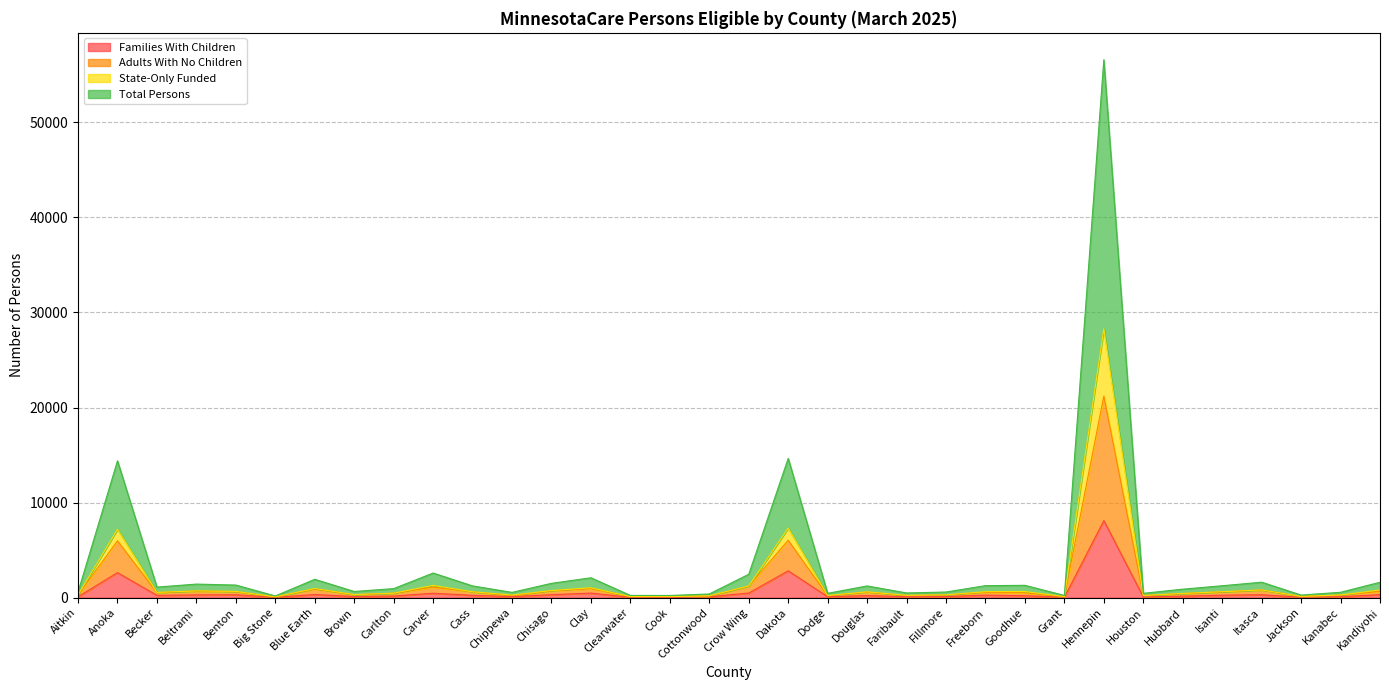

At which category does State-Only Funded reach its first local peak?

Anoka